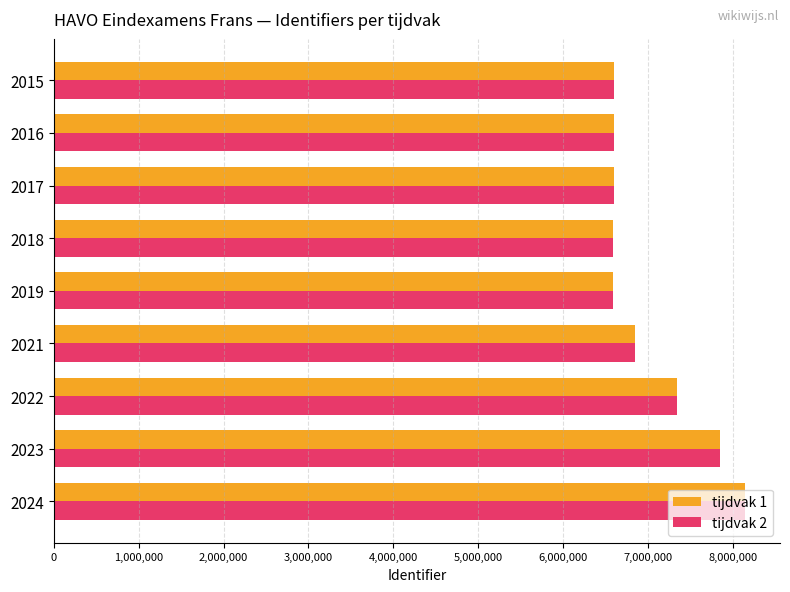

The value of tijdvak 1 at 2016 is 6591779. True or false?

True